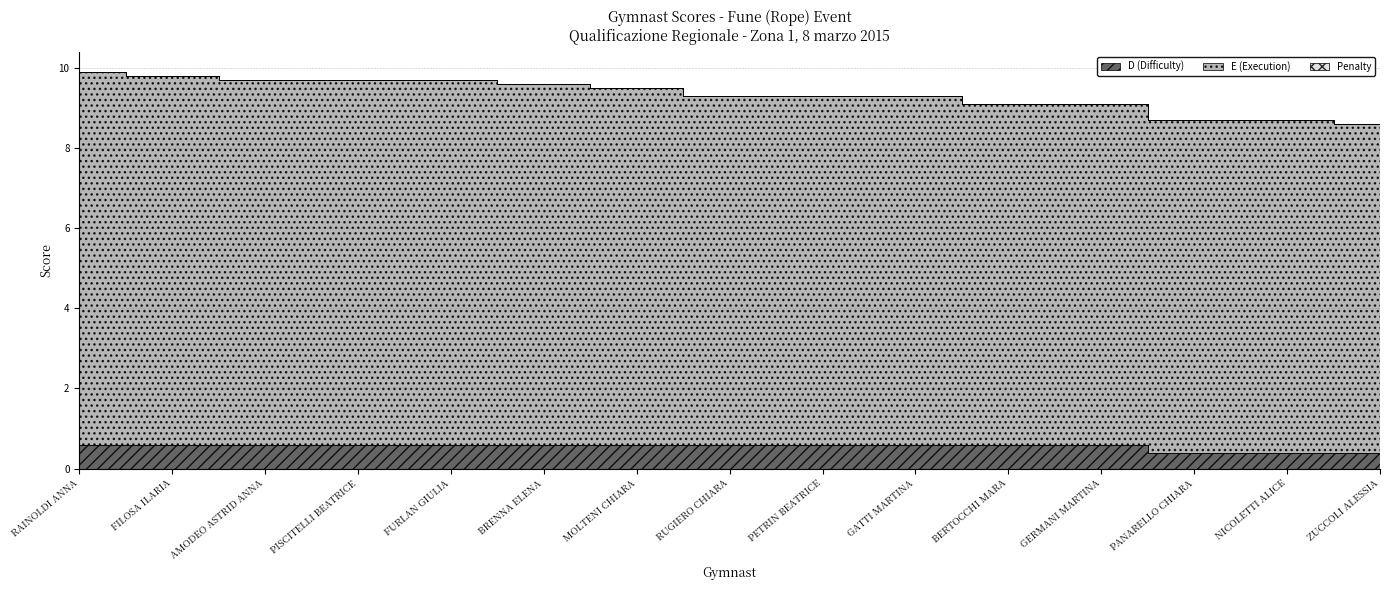

True or false: D (Difficulty) and E (Execution) intersect in this chart.

False